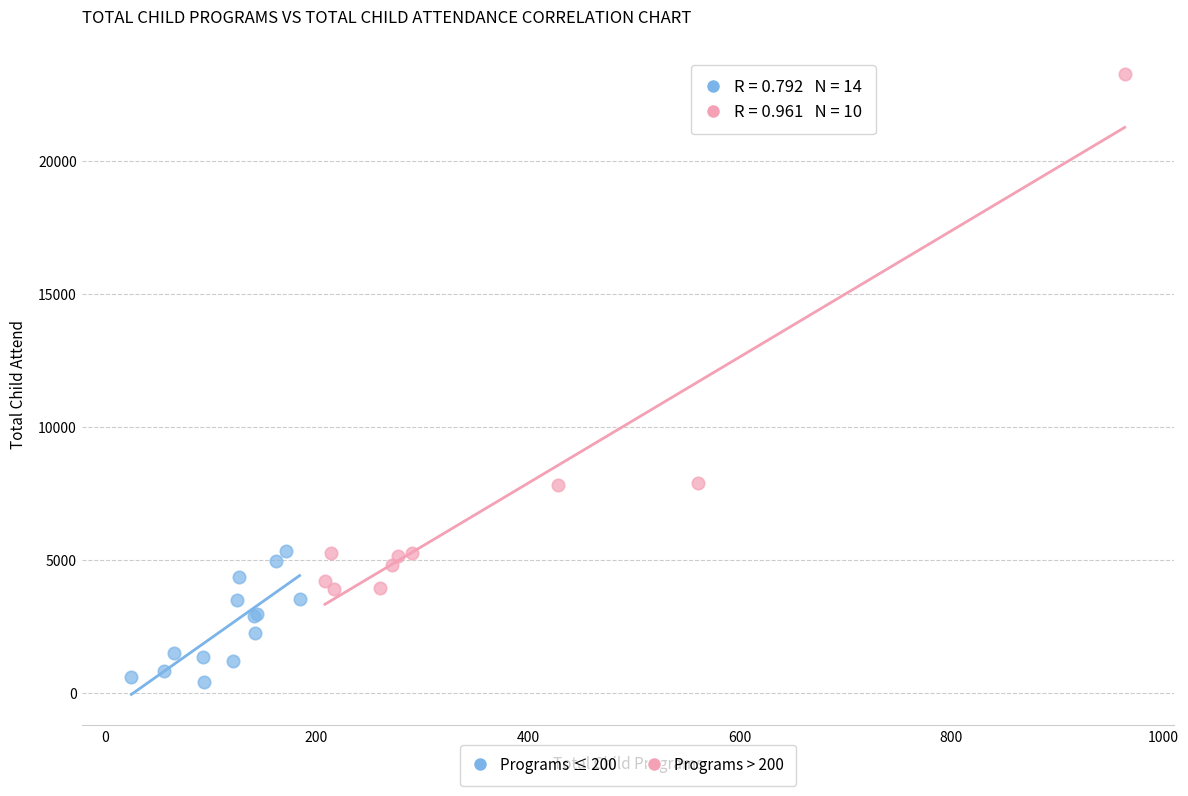

Which series contains the highest Y value?

Programs > 200